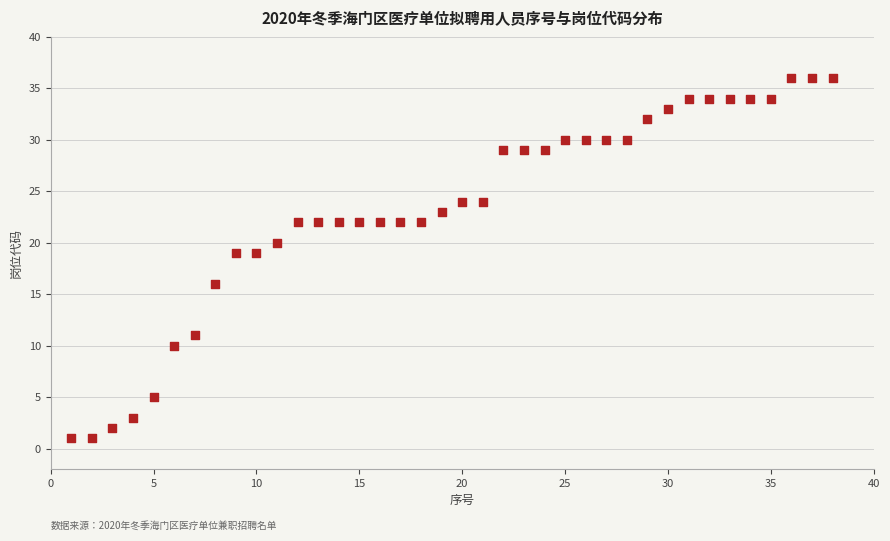

What is the range of X values (max minus min)?

37